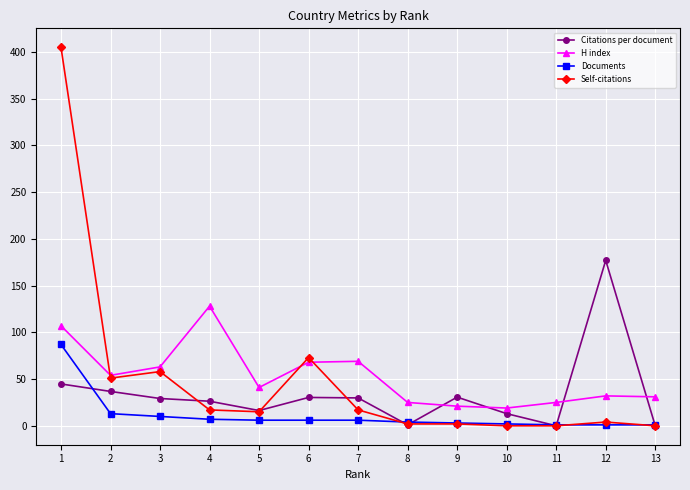

True or false: Citations per document has more than 1 interior local peaks.

True